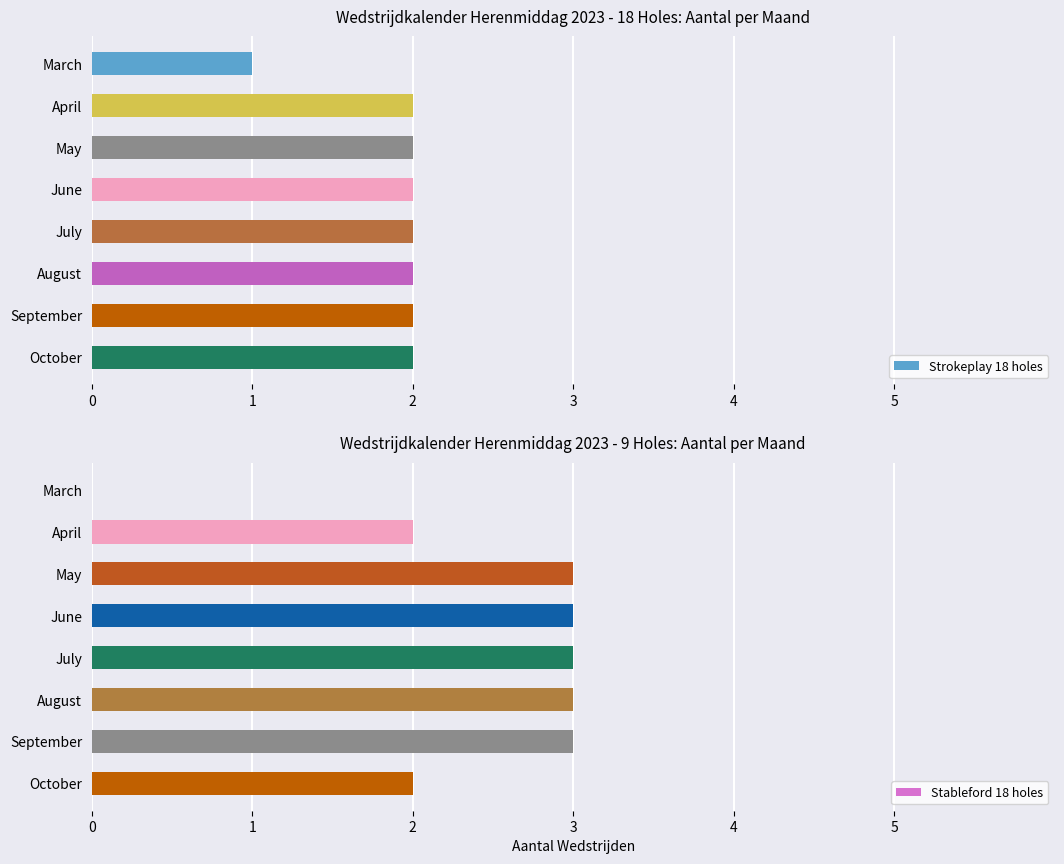

What is the value of the Stableford 18 holes bar at the 2nd from the left?

2